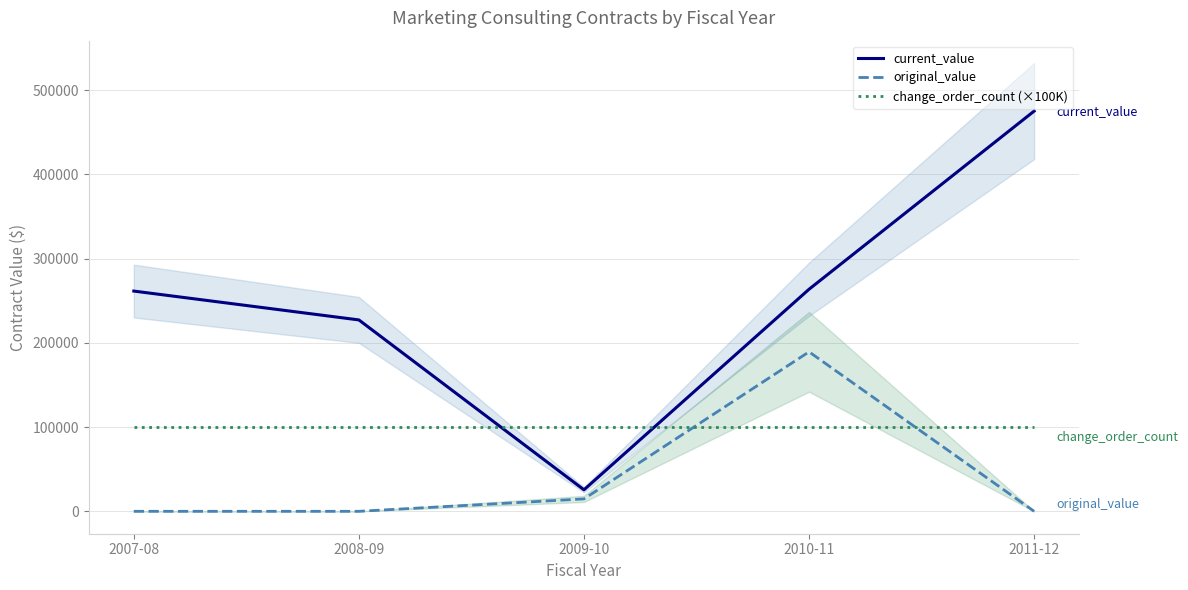

Reading left to right, list all the values displayed in this chart.

current_value: 261397.0	227162.0	25533.8	263564.0	475000.0
original_value: 0.0	0.0	14715.0	189280.0	0.0
change_order_count (×100K): 100000.0	100000.0	100000.0	100000.0	100000.0